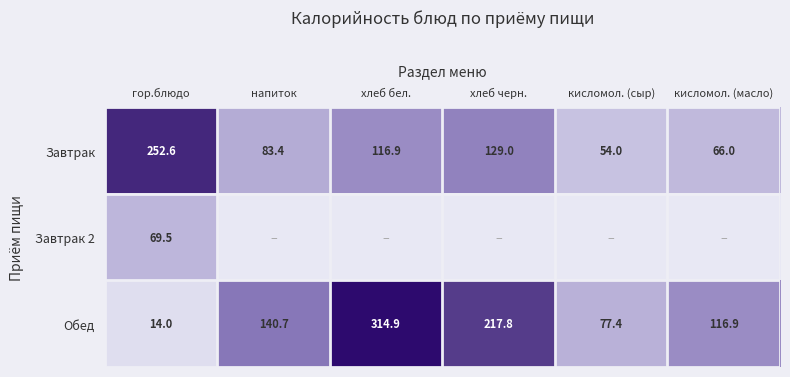

At how many categories does at least one series exceed 71?

6